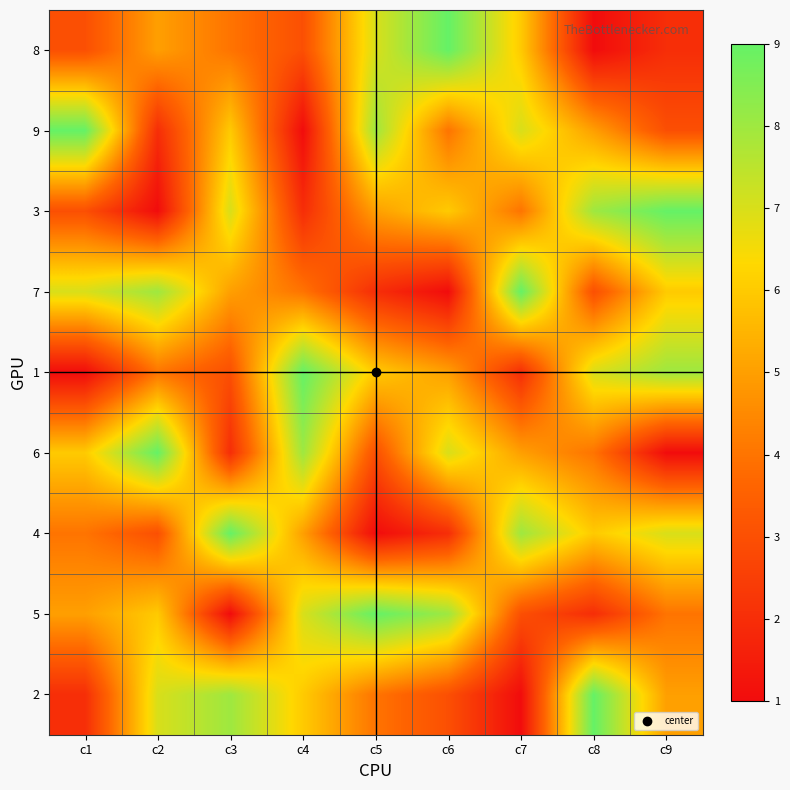

Reading left to right, list all the values displayed in this chart.

8: c1=3	c2=5	c3=4	c4=3	c5=7	c6=9	c7=6	c8=1	c9=2
9: c1=9	c2=2	c3=6	c4=1	c5=8	c6=4	c7=7	c8=5	c9=3
3: c1=3	c2=1	c3=7	c4=2	c5=5	c6=6	c7=4	c8=8	c9=9
7: c1=7	c2=8	c3=5	c4=4	c5=2	c6=1	c7=9	c8=3	c9=6
1: c1=1	c2=4	c3=3	c4=9	c5=6	c6=5	c7=2	c8=7	c9=8
6: c1=6	c2=9	c3=2	c4=8	c5=3	c6=7	c7=5	c8=4	c9=1
4: c1=4	c2=3	c3=9	c4=5	c5=1	c6=2	c7=8	c8=6	c9=7
5: c1=5	c2=6	c3=1	c4=7	c5=9	c6=8	c7=3	c8=2	c9=4
2: c1=2	c2=7	c3=8	c4=6	c5=4	c6=3	c7=1	c8=9	c9=5